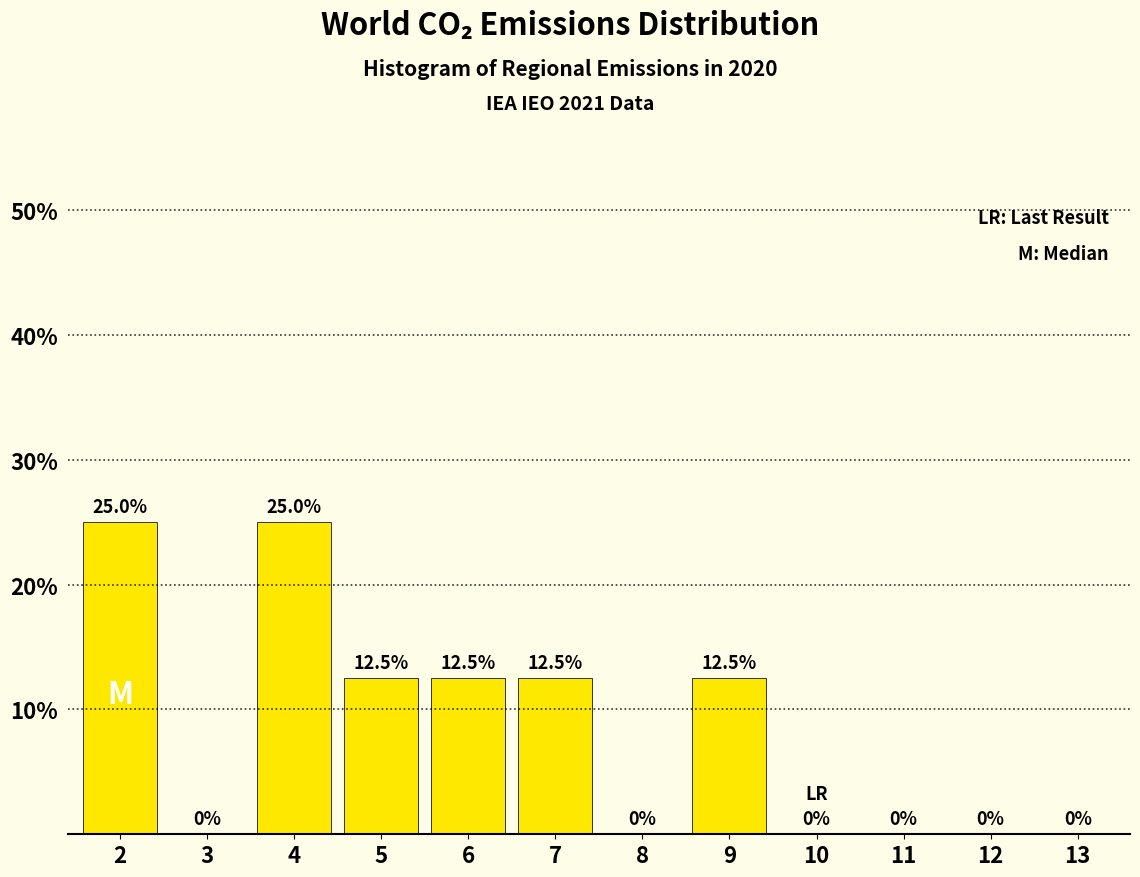

Reading left to right, list all the values displayed in this chart.

2=25.0	3=0.0	4=25.0	5=12.5	6=12.5	7=12.5	8=0.0	9=12.5	10=0.0	11=0.0	12=0.0	13=0.0